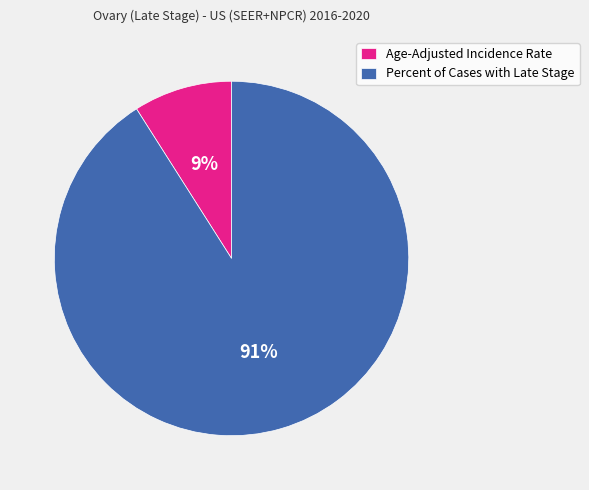

To the nearest percent, what is the difference between the largest and smallest slice percentages?

82%